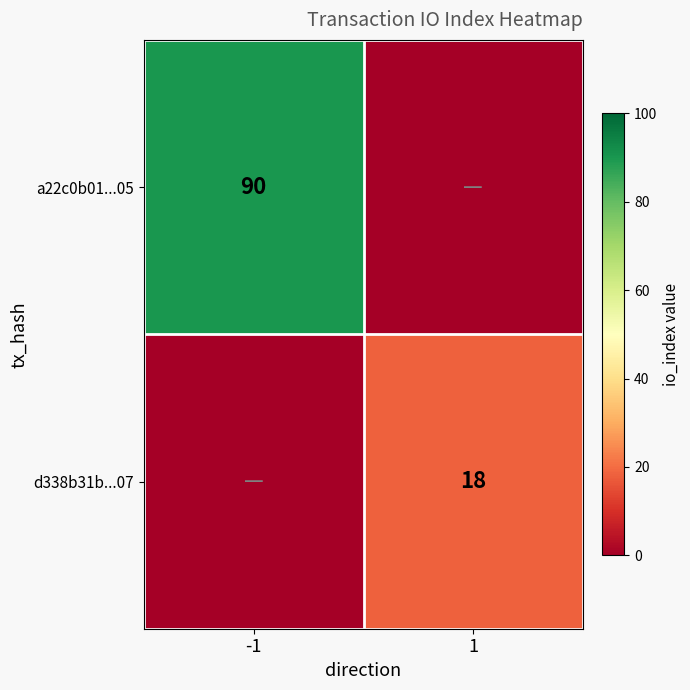

Is it true that d338b31b...07 equals 12 at 1?

False